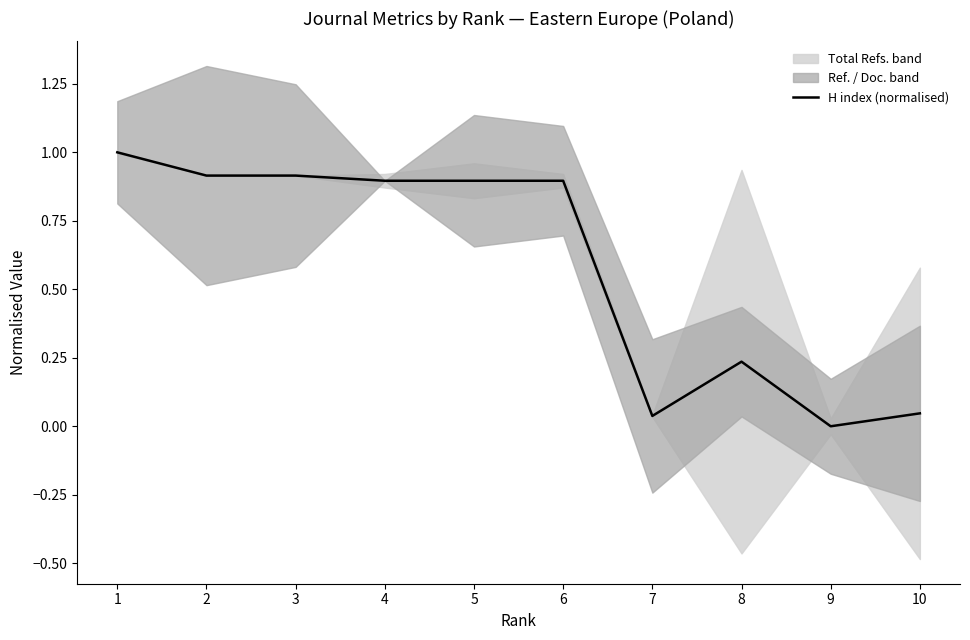

Where is the data nearest to the value 0?

9